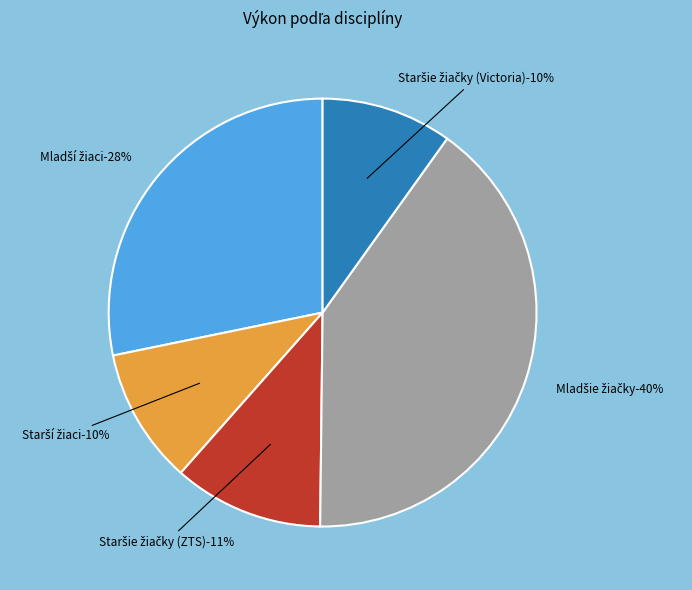

How many segments does this pie chart have?

5